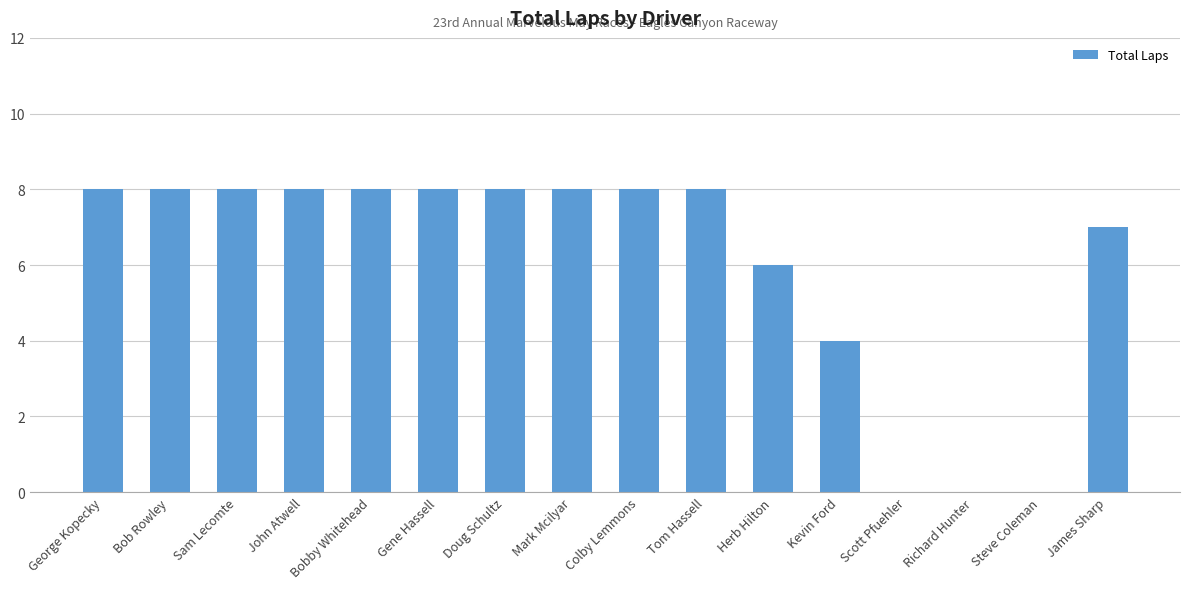

At which label is the value closest to 4?

Kevin Ford